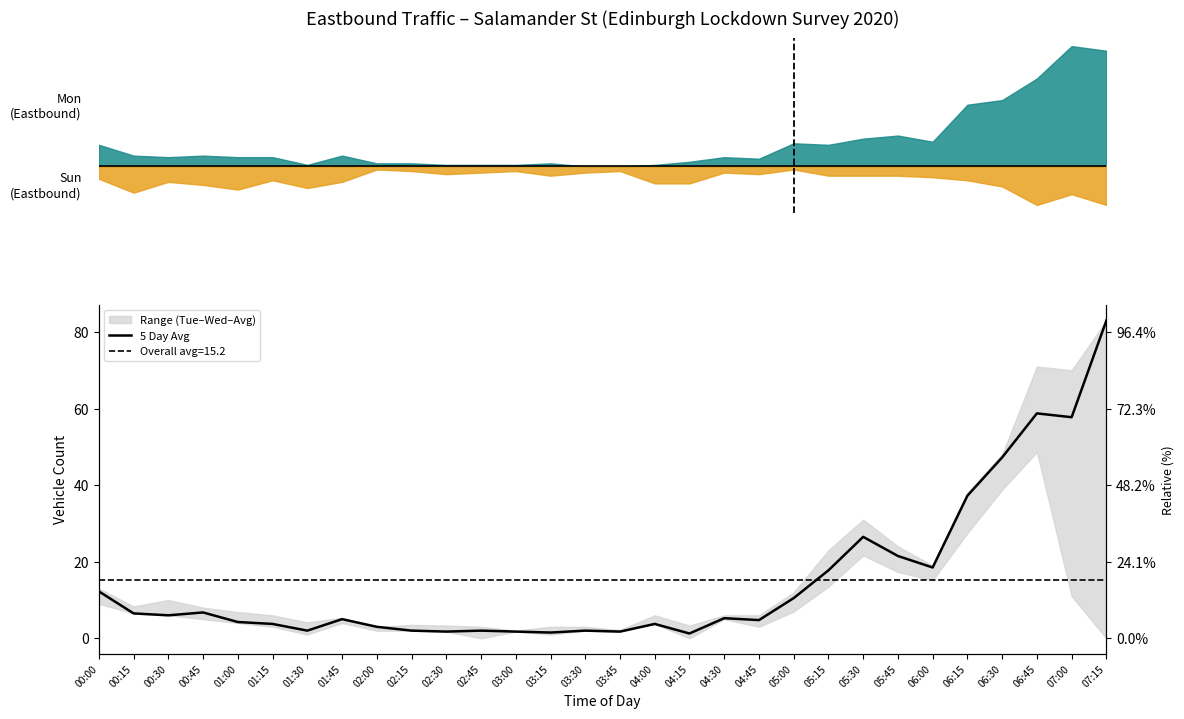

The value at 02:00 is 1.3. True or false?

False